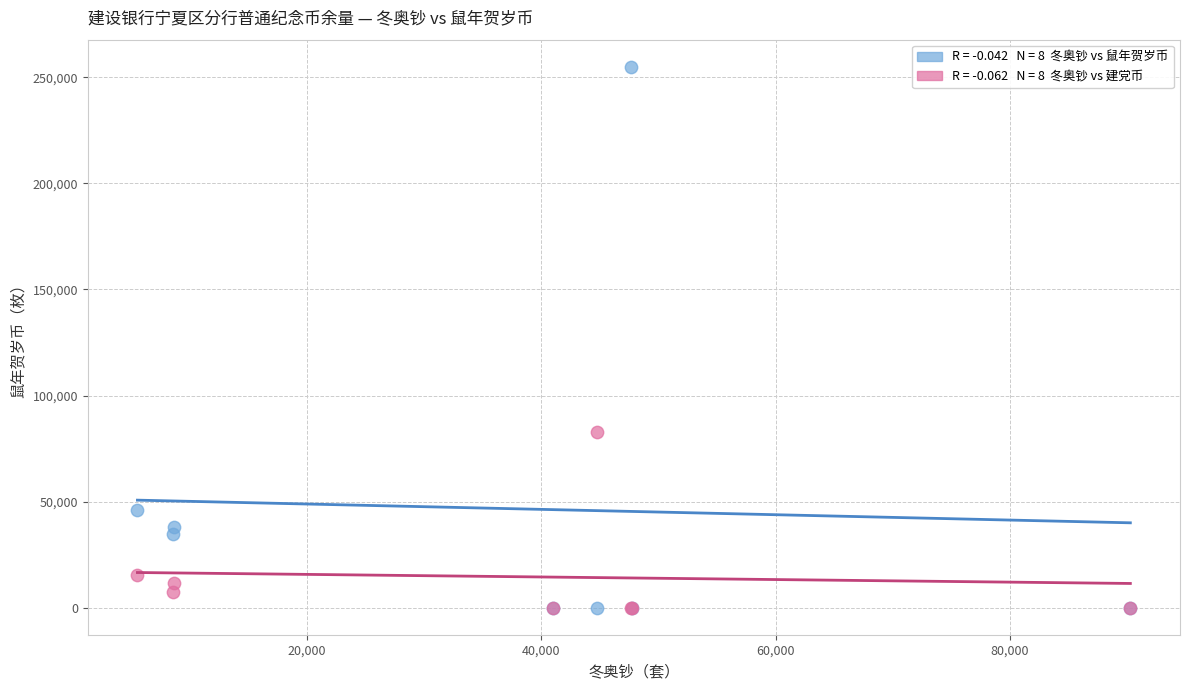

Across all series, what Y value is closest to 127508?

83015